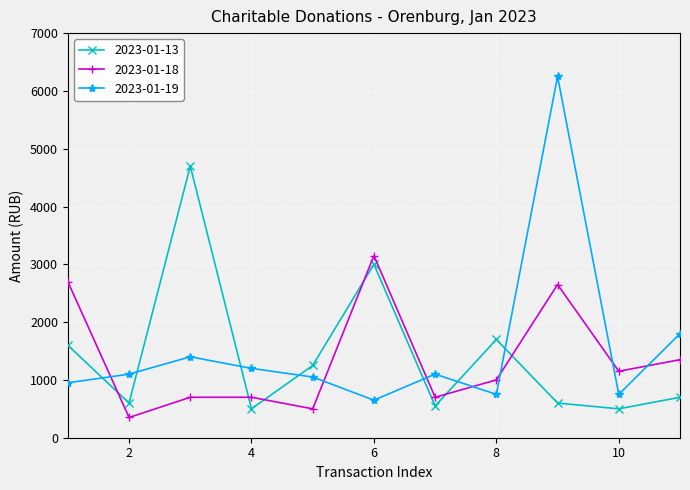

What is the value of the 2023-01-13 point at the 5th from the left?

1250